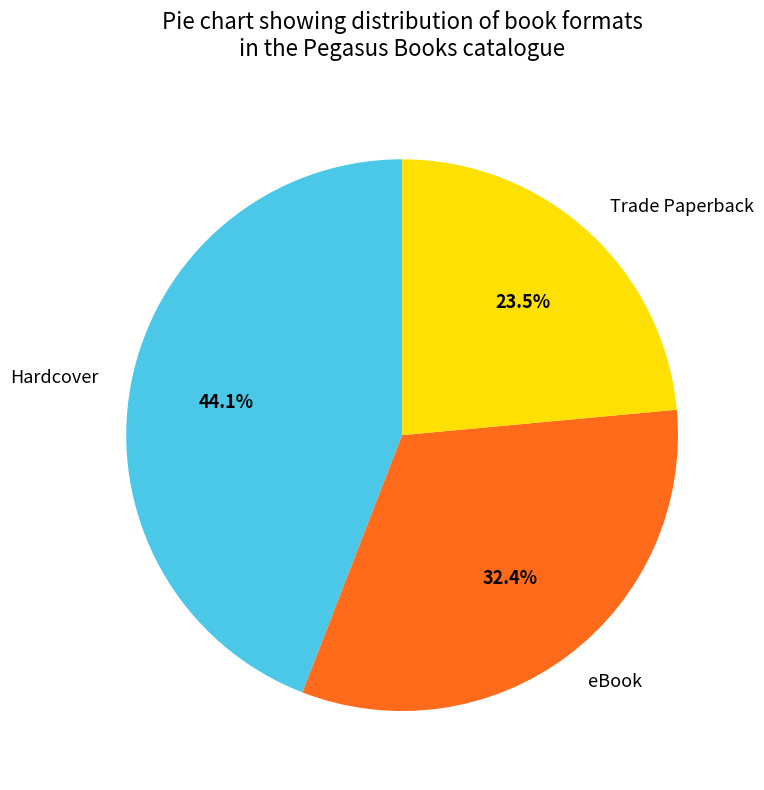

Does Hardcover account for over 50% of the chart?

No